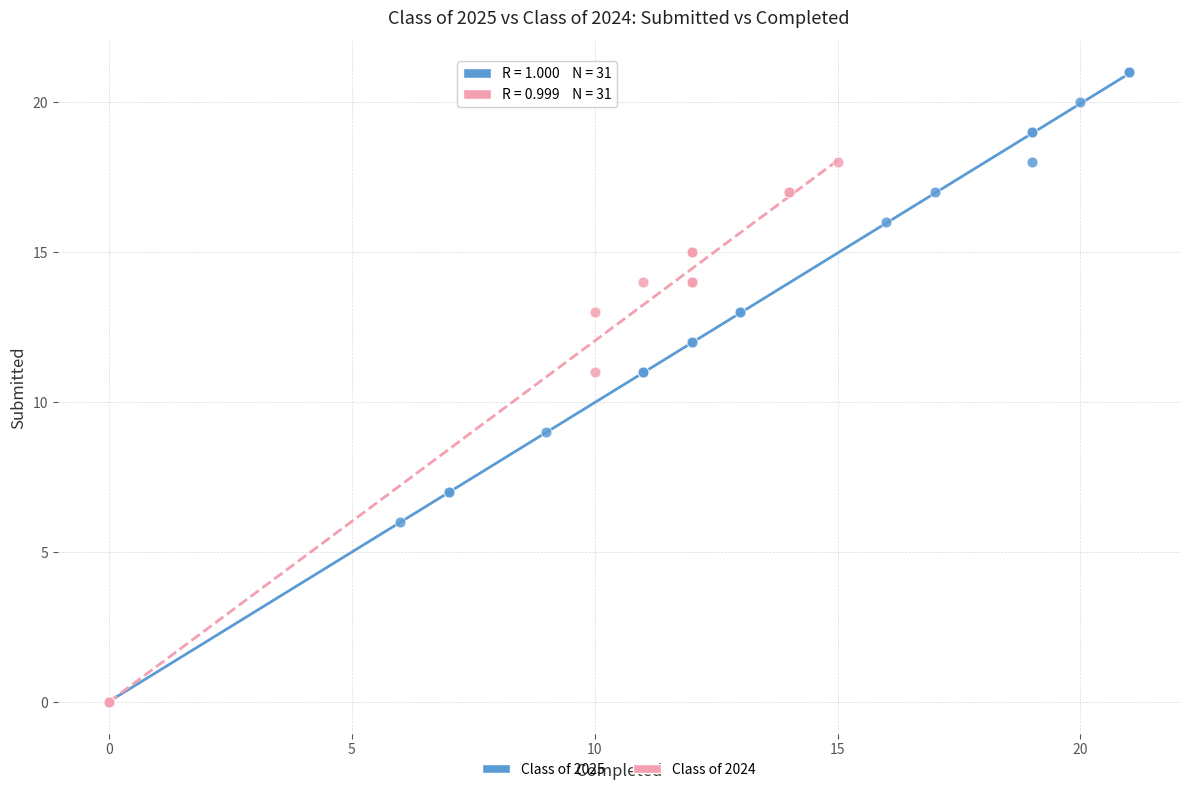

Which series contains the highest Y value?

Class of 2025